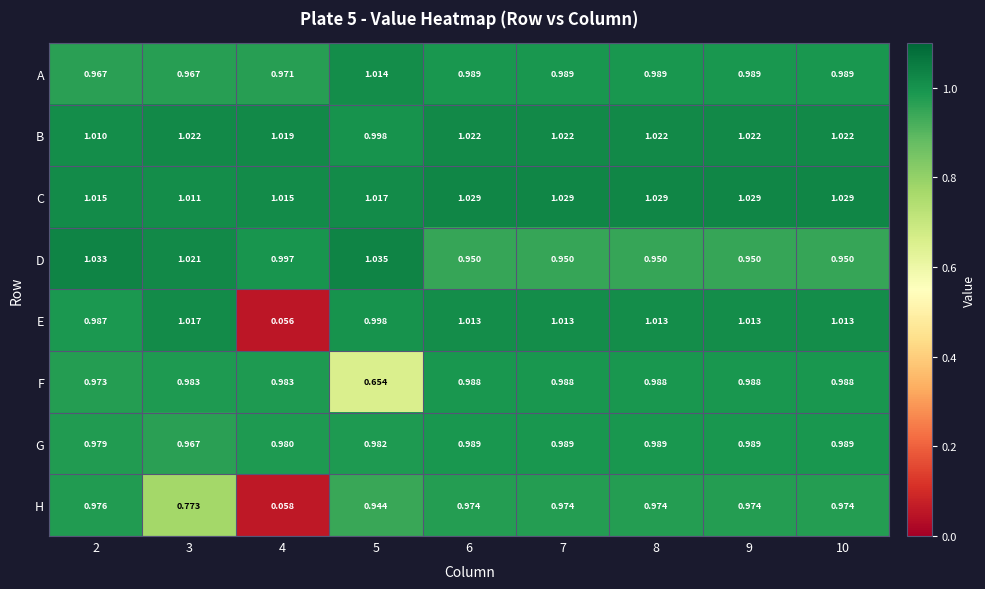

At how many categories does at least one series exceed 0?

9